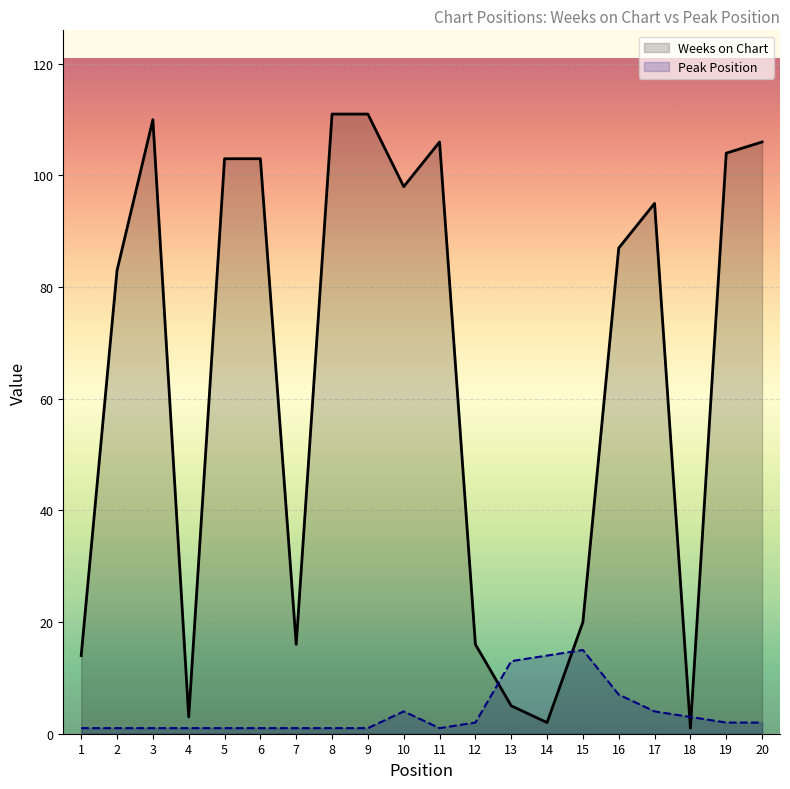

True or false: Weeks on Chart has more than 2 interior local peaks.

True